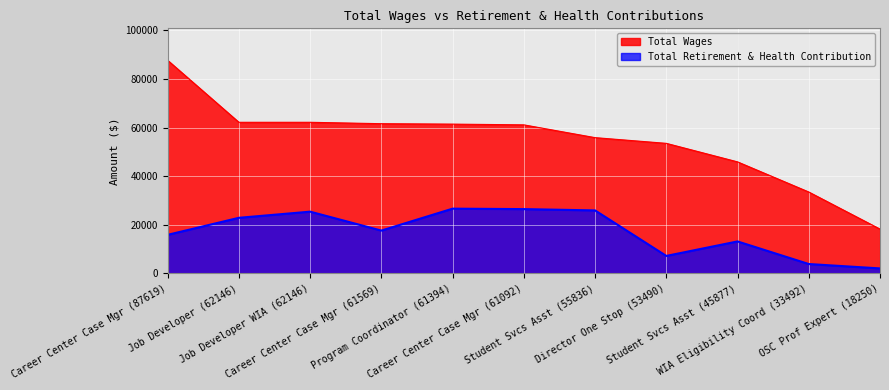

What is the difference between the maximum and minimum values in the total_wages series?

69369